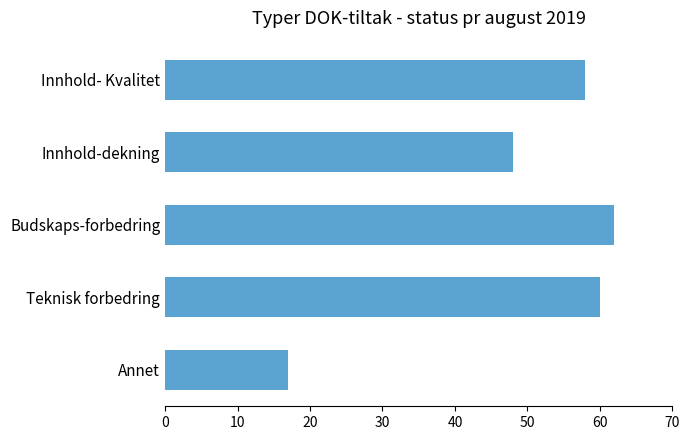

How many categories are shown in the chart?

5